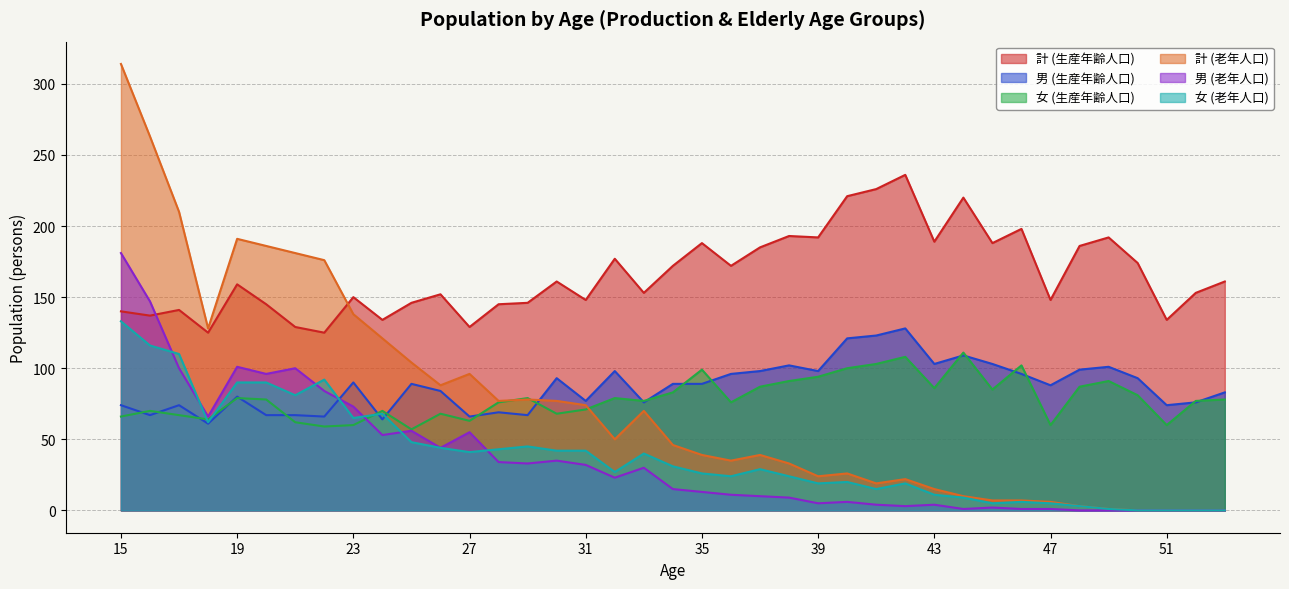

List the series in order of their peak value, highest first.

計 (老年人口), 計 (生産年齢人口), 男 (老年人口), 女 (老年人口), 男 (生産年齢人口), 女 (生産年齢人口)